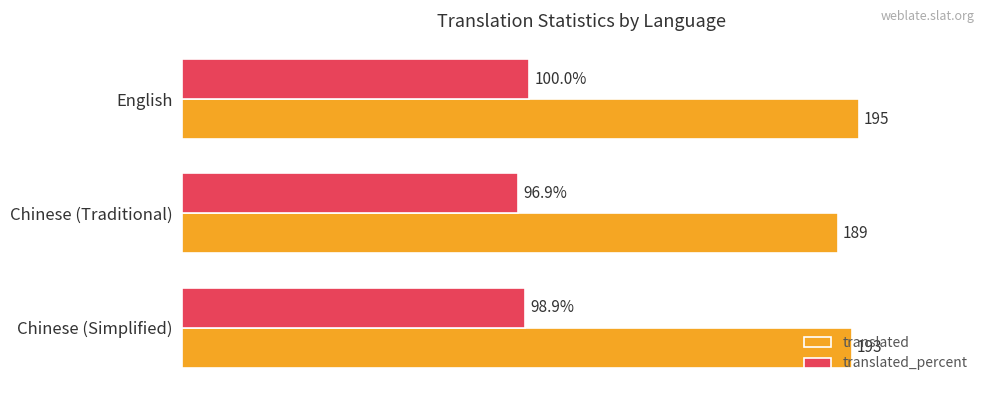

Where is translated nearest to the value 192?

Chinese (Simplified)